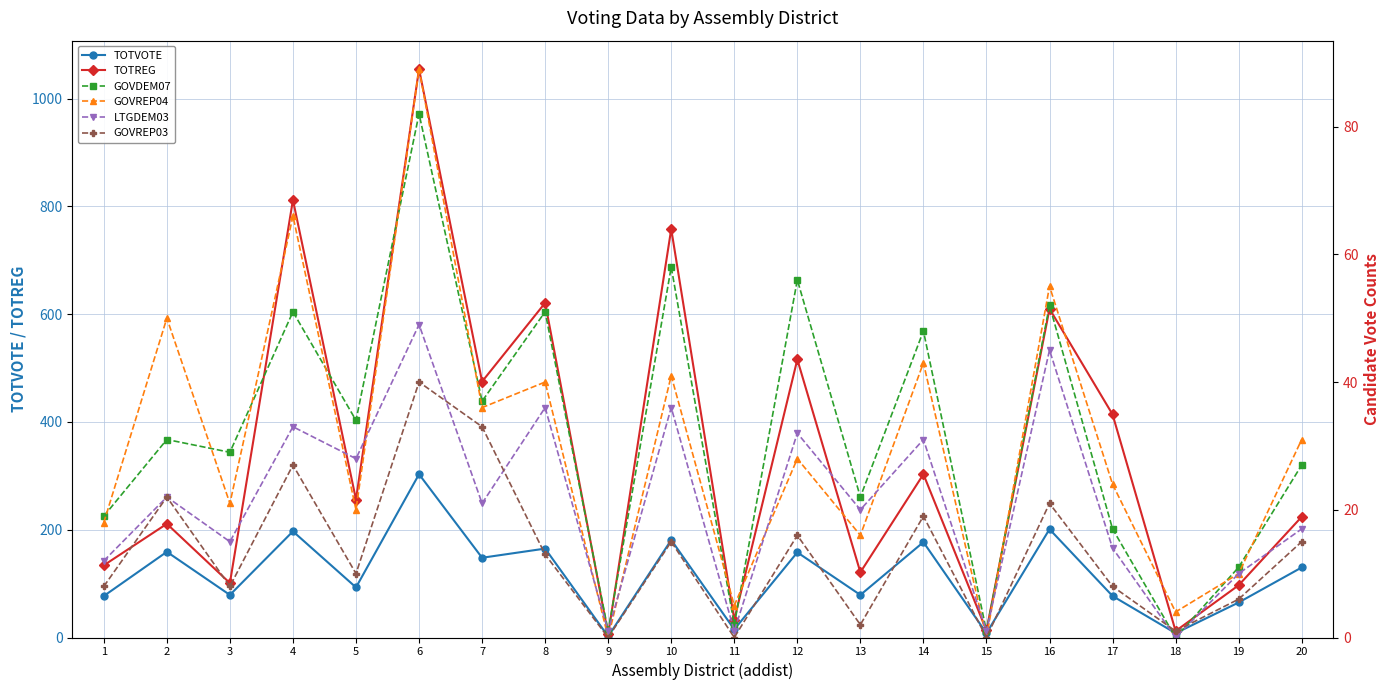

What is the value of the GOVDEM07 point at the 20th from the left?

27